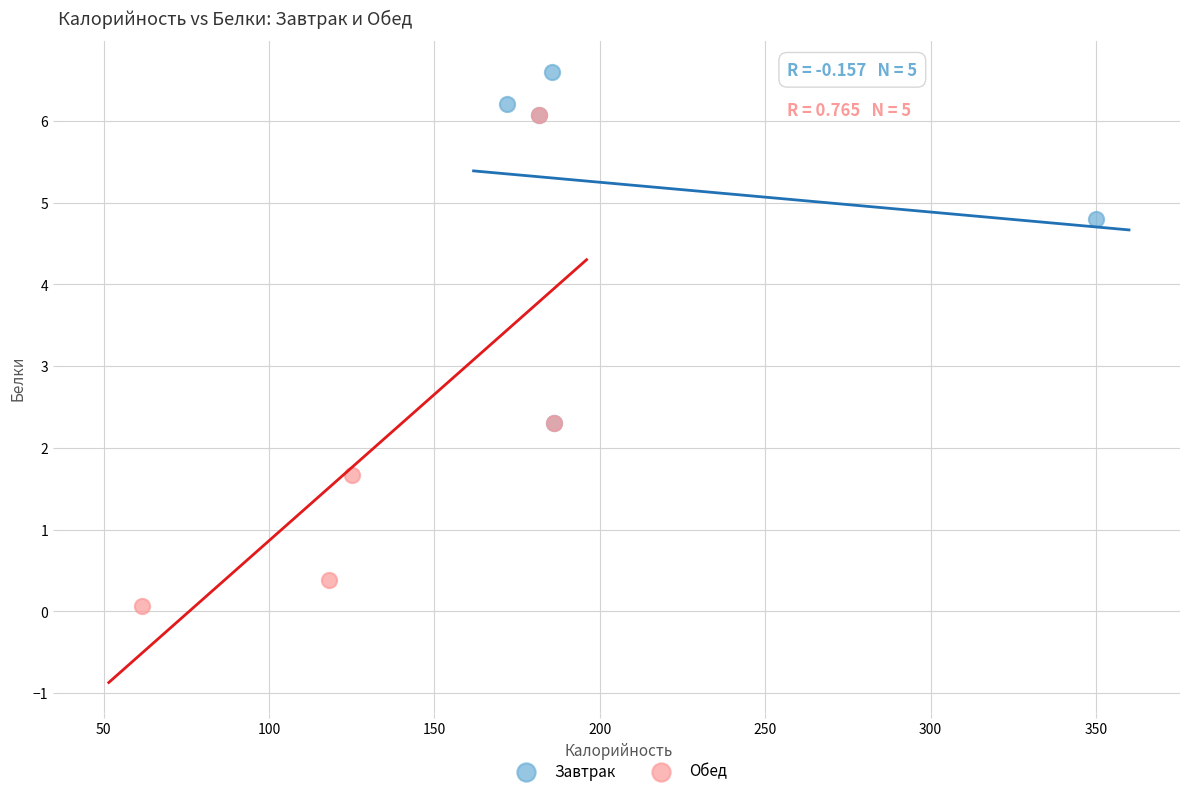

Which series has the widest spread of Y values?

Обед